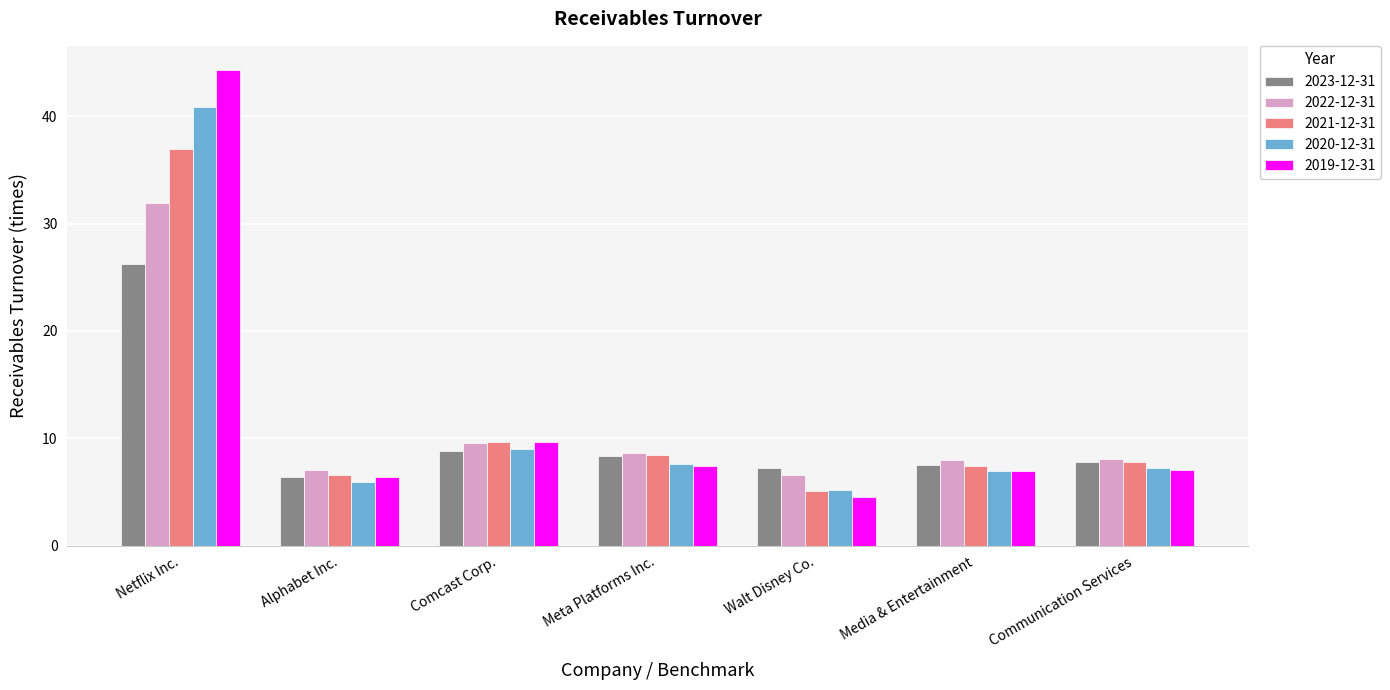

What value does the 2023-12-31 series have at Media & Entertainment?

7.5